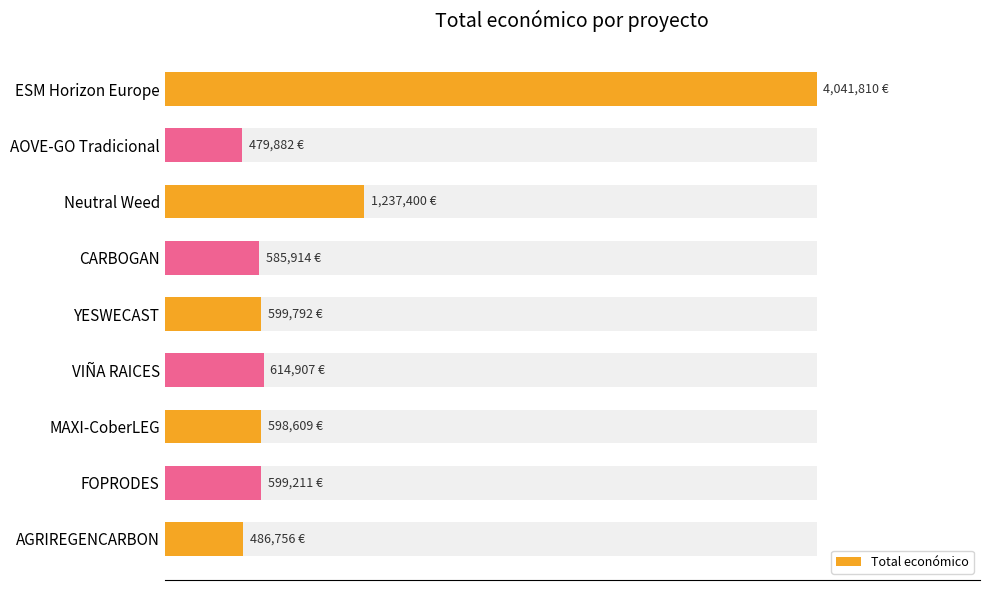

The value at AGRIREGENCARBON is 760196. True or false?

False